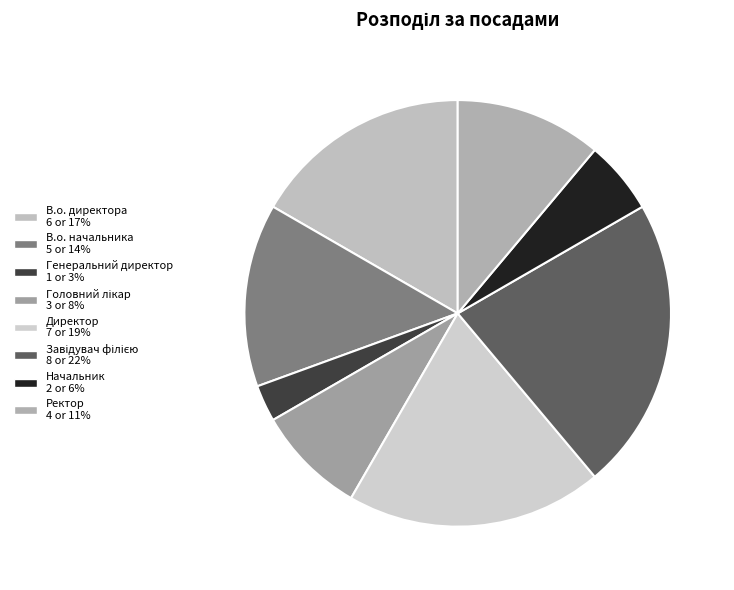

How many slices are in this pie chart?

8